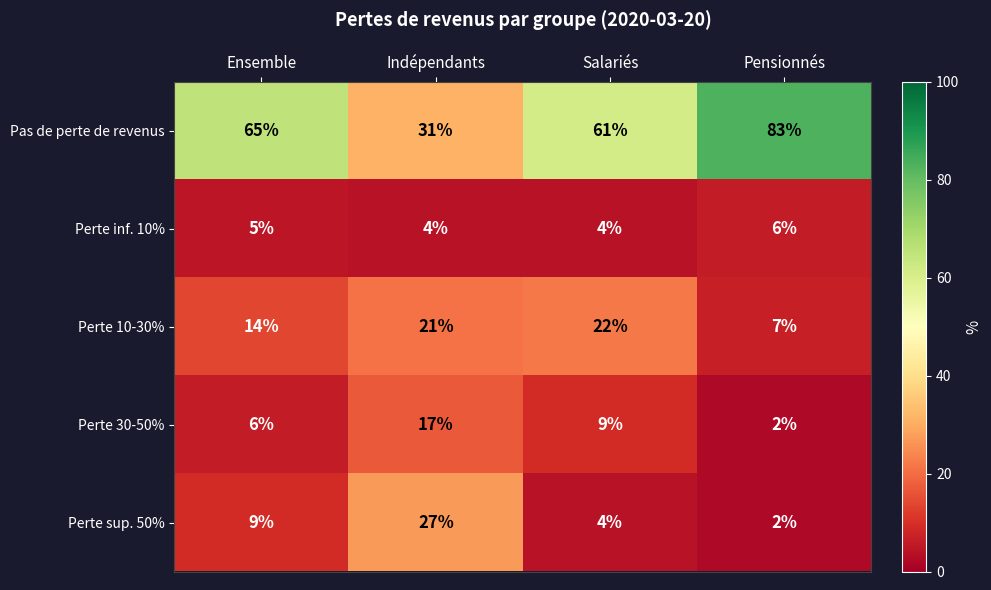

List the labels in order of Perte sup. 50% value, smallest first.

Pensionnés, Salariés, Ensemble, Indépendants